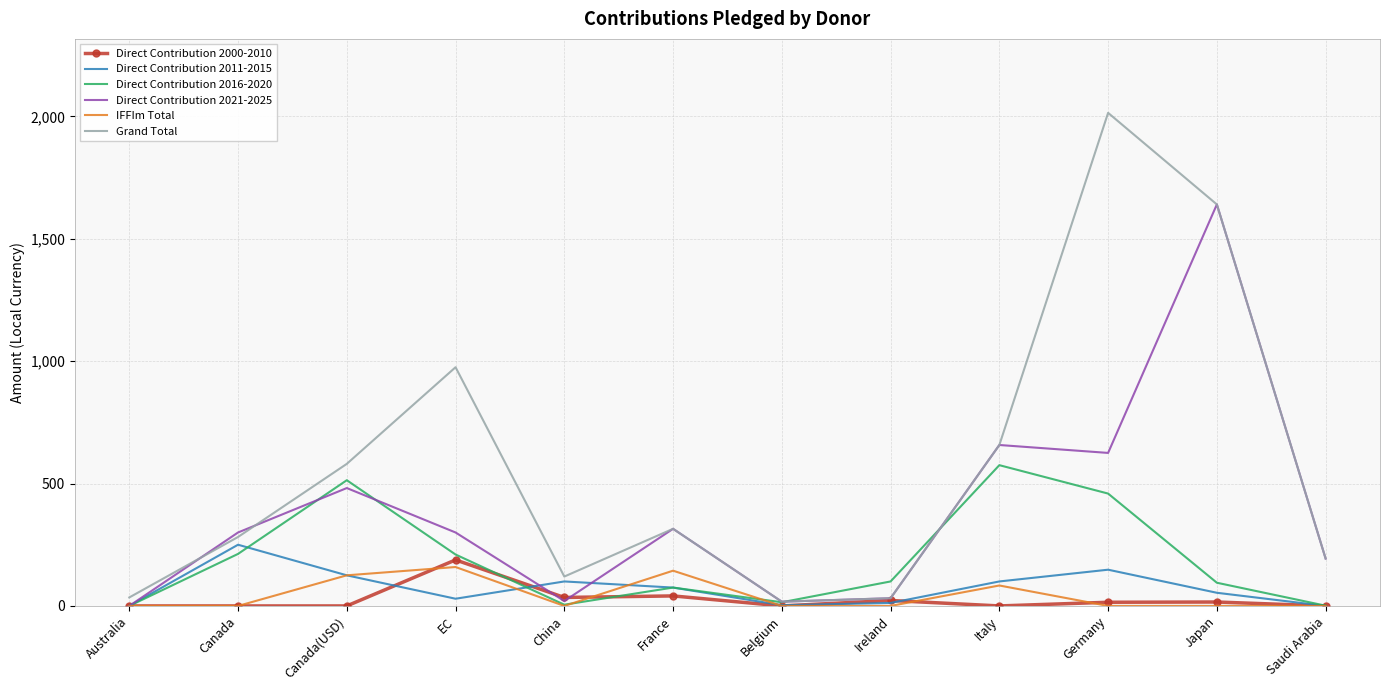

What is the highest value of the Direct Contribution 2016-2020 series?

575.0